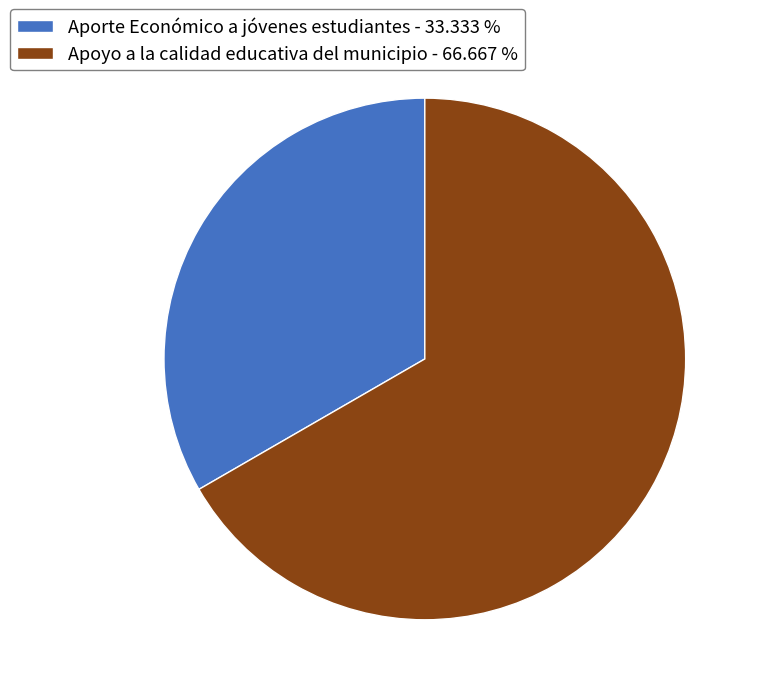

Is the sum of Aporte Económico a jóvenes estudiantes - 33.333 % and Apoyo a la calidad educativa del municipio - 66.667 % greater than half?

Yes